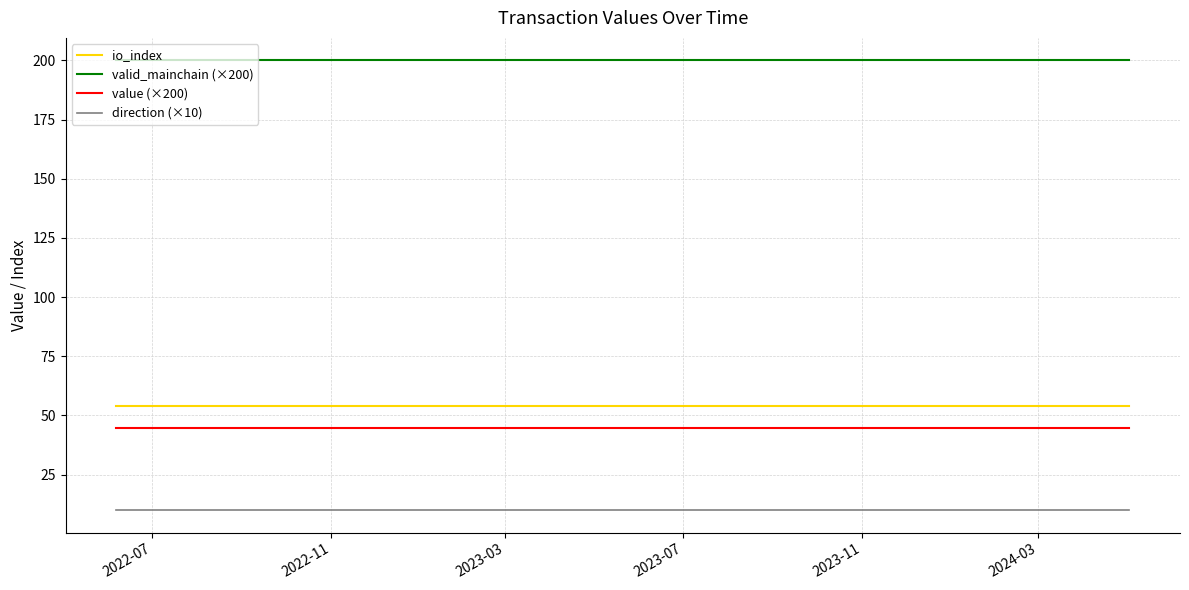

What is the maximum value shown in the chart?

200.0